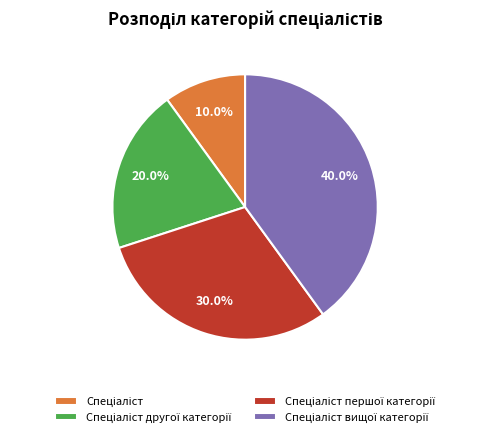

Count the number of slices in the pie.

4